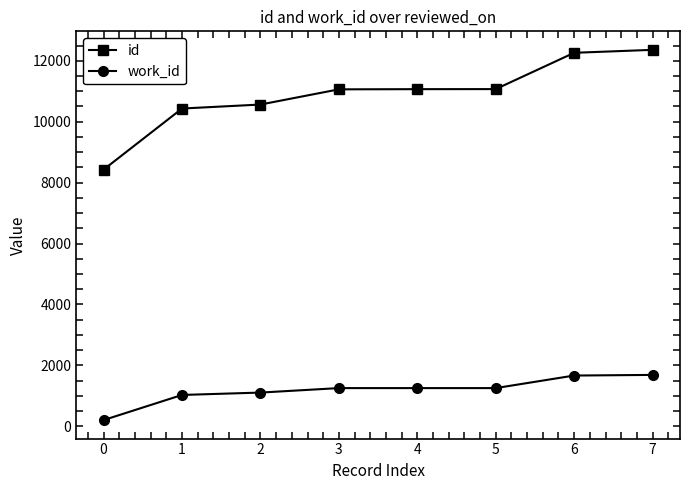

How many data points in id are less than 11069?

4